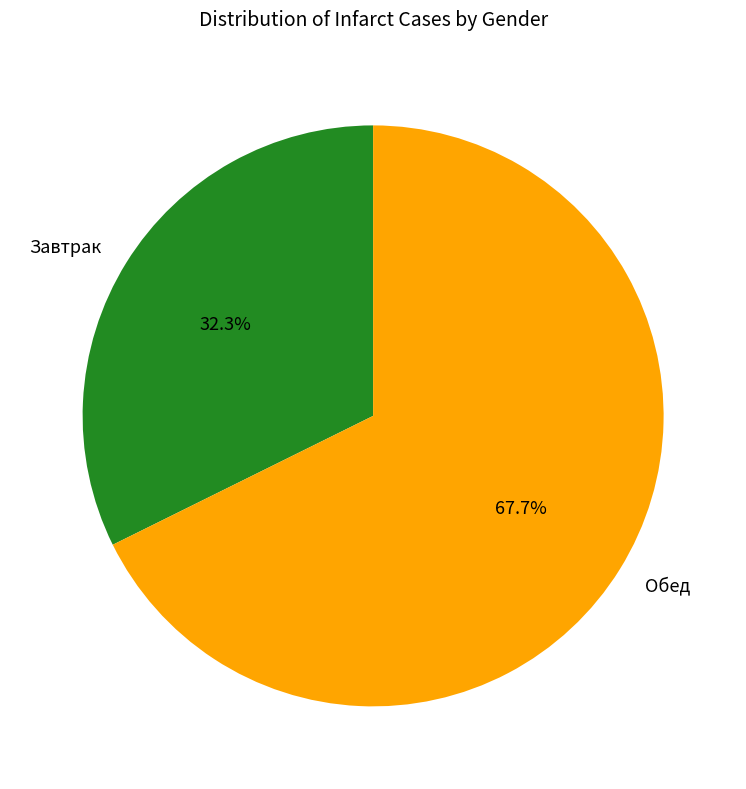

Count the number of slices in the pie.

2